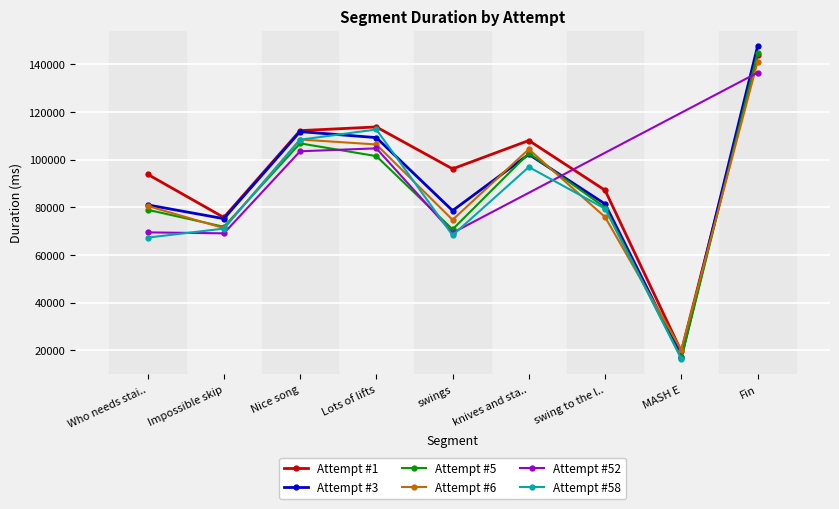

At which label does Attempt #5 reach its peak?

Fin